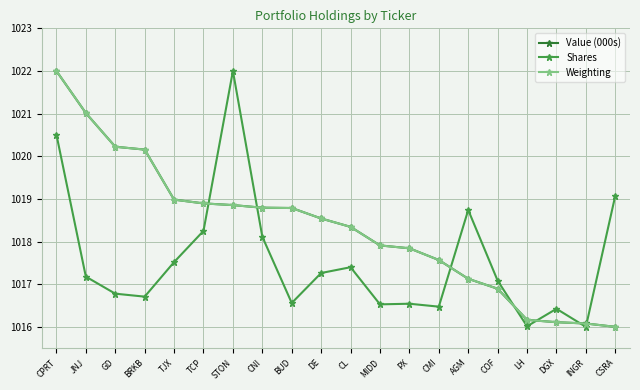

What is the spread (max minus min) of values at CSRA?

3.1